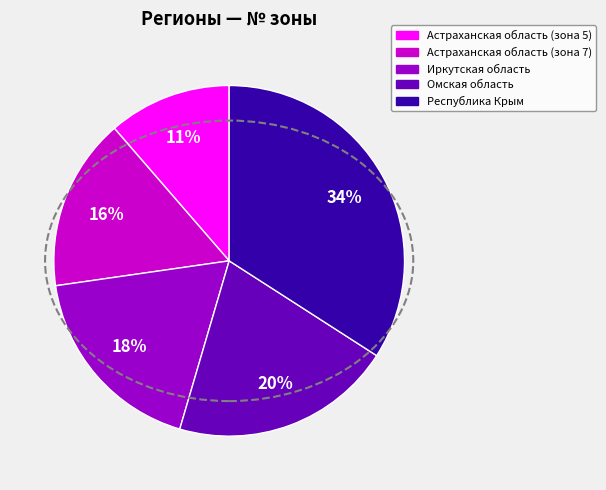

To the nearest percent, what is the difference between the largest and smallest slice percentages?

23%